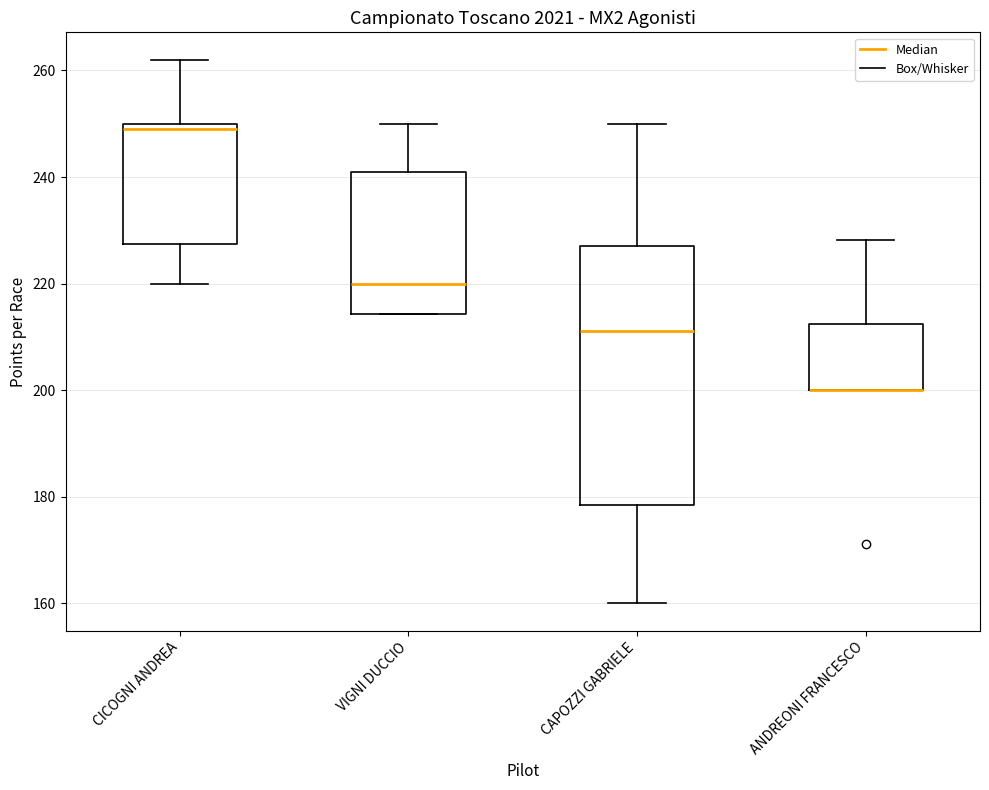

Comparing the boxes themselves (not the whiskers), which one is the tallest?

CAPOZZI GABRIELE